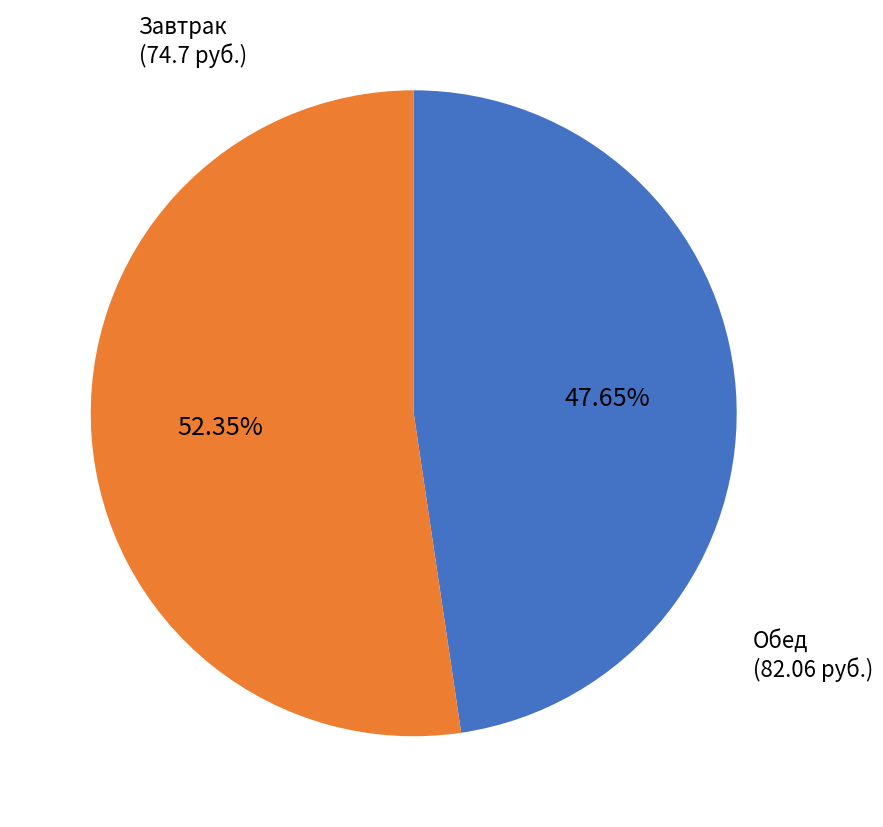

Do Обед and Завтрак together represent more than half of the pie?

Yes